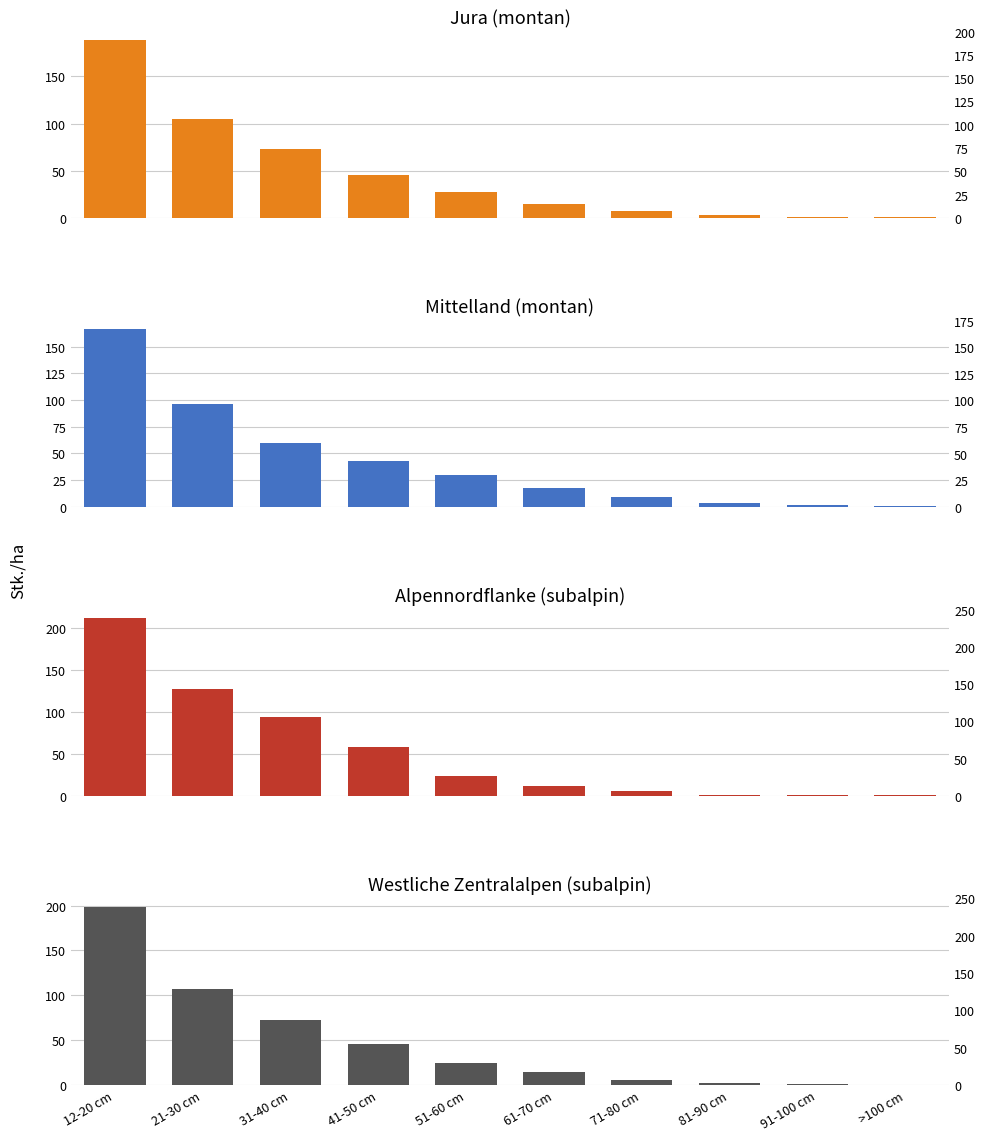

What position from the left is 21-30 cm?

2